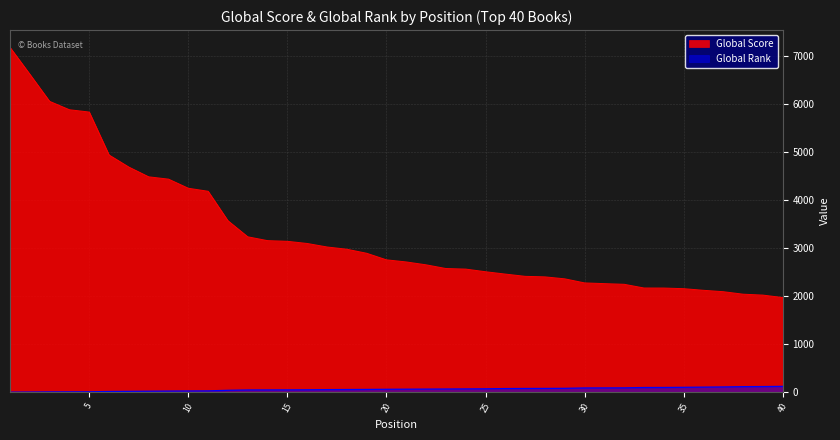

What is the value of the Global Score point at the 19th from the left?

2896